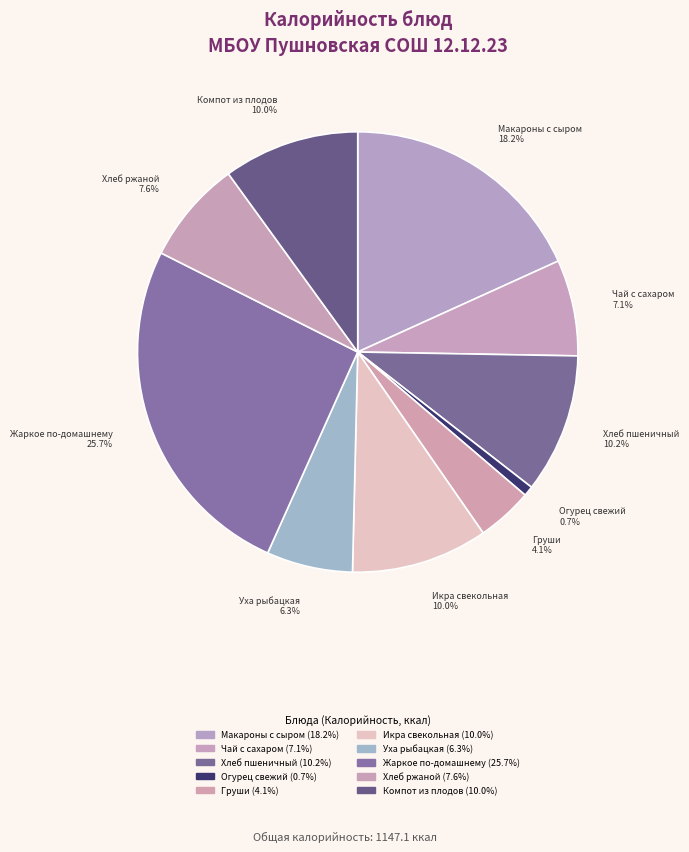

What percentage is the Хлеб ржаной slice, to the nearest percent?

8%